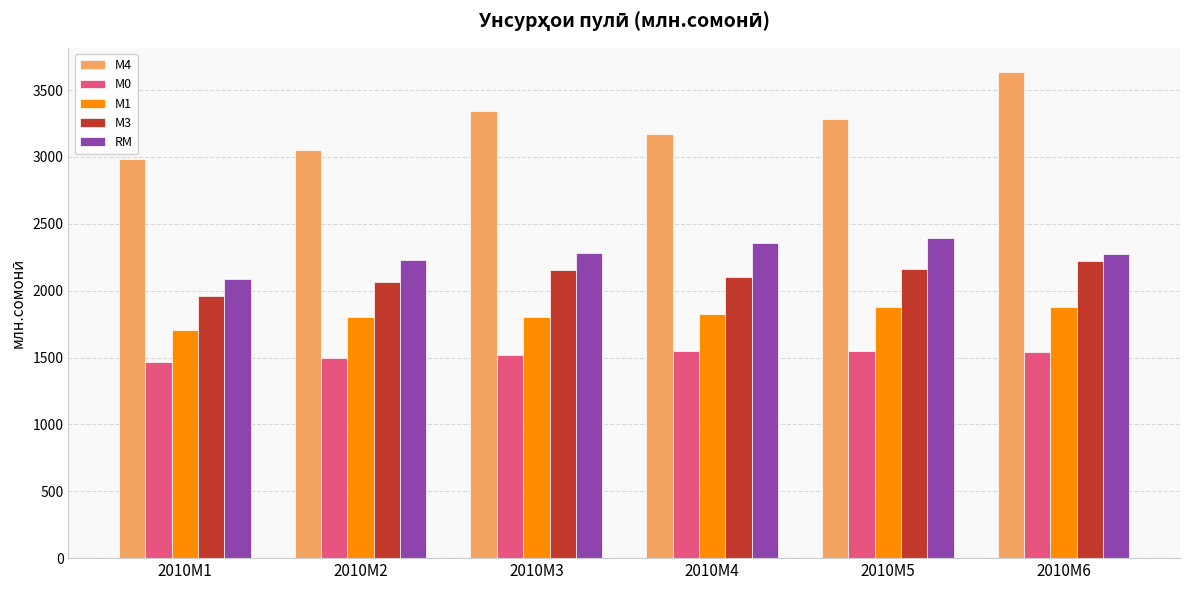

How many groups of bars are there?

6